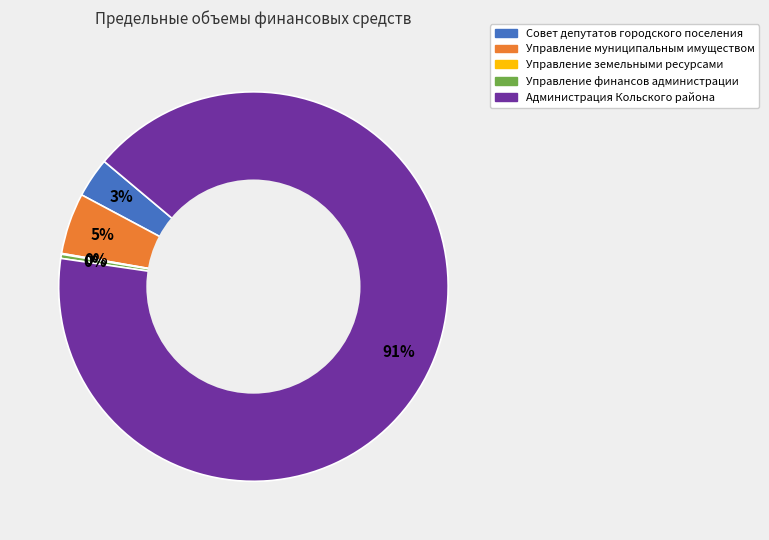

What is the largest slice in the pie chart?

Администрация Кольского района